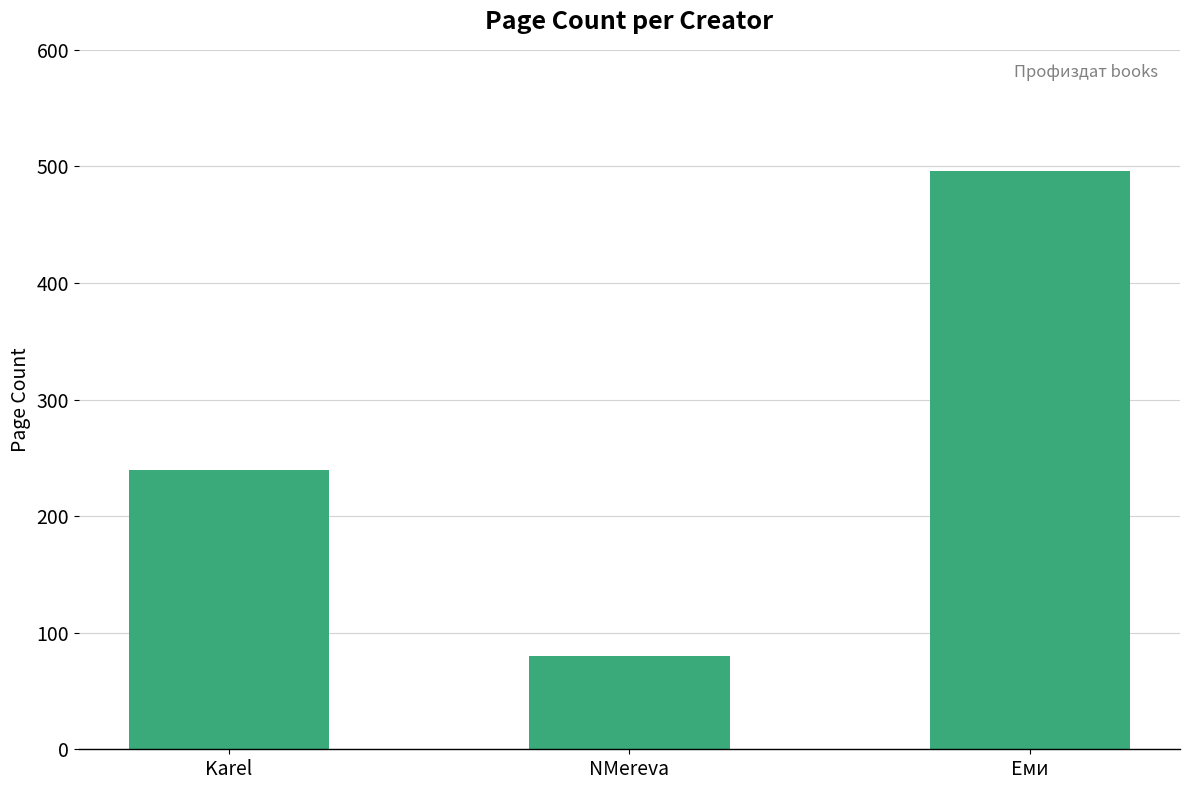

What is the difference between the maximum and second lowest values?

256